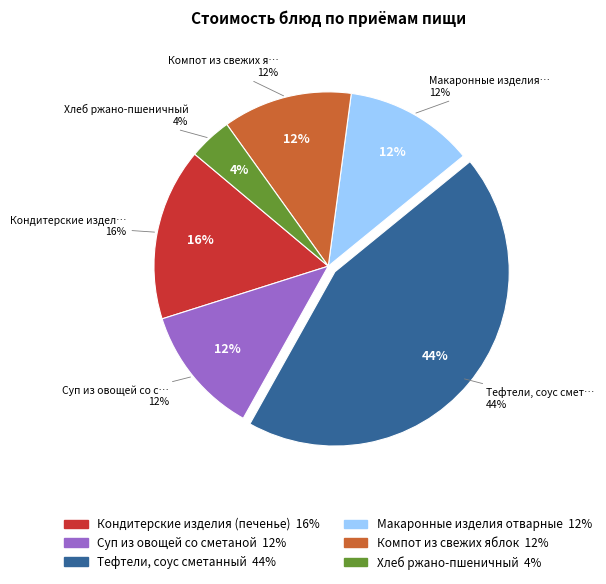

Is there any slice that represents more than half of the pie?

No